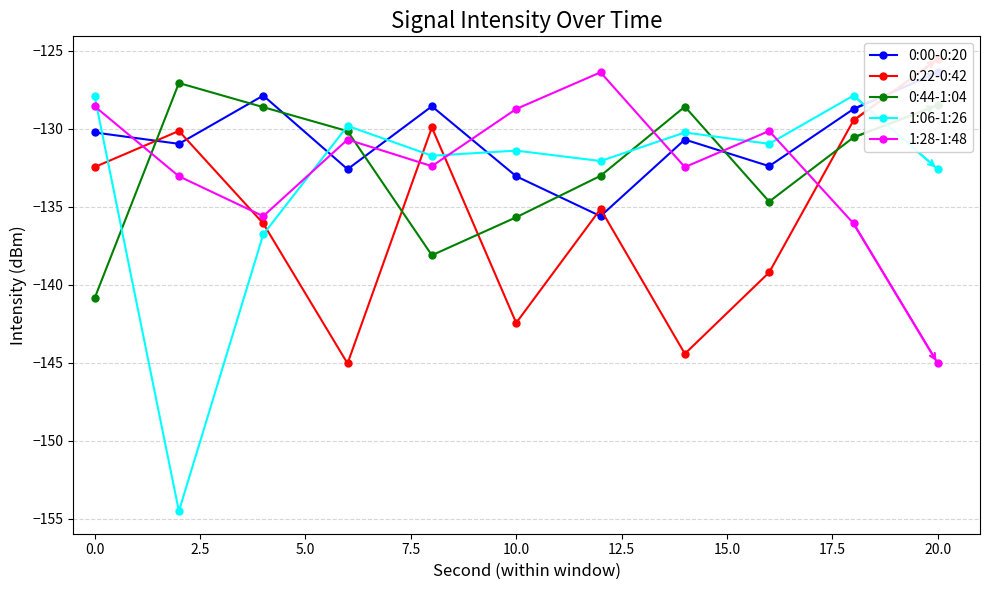

Is it true that 1:28-1:48 equals -128.7 at 10.0?

True